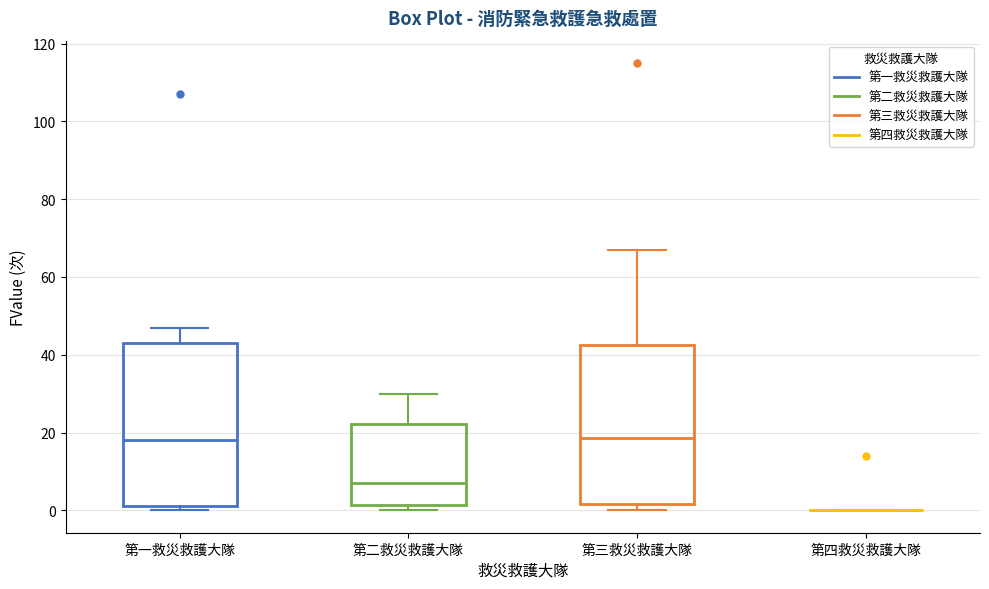

Reading left to right, read every box against the y-axis: the position of its median line, the range the box covers, and the ends of its whiskers. The values are not printed on the chart, so give them approximately, as read against the axis.

第一救災救護大隊: median 18, box 2 to 44, whiskers 0 to 48
第二救災救護大隊: median 8, box 2 to 22, whiskers 0 to 30
第三救災救護大隊: median 18, box 2 to 42, whiskers 0 to 68
第四救災救護大隊: box collapsed to a line at 0, whiskers 0 to 0